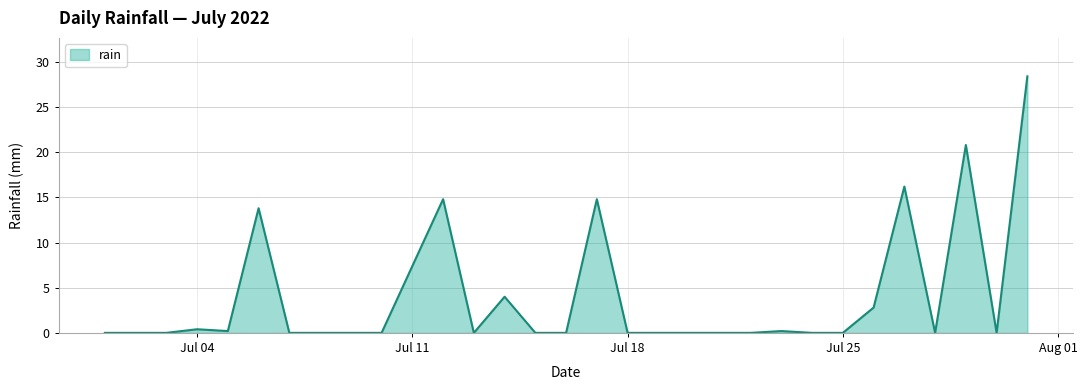

What is the difference between the maximum and minimum values?

28.4